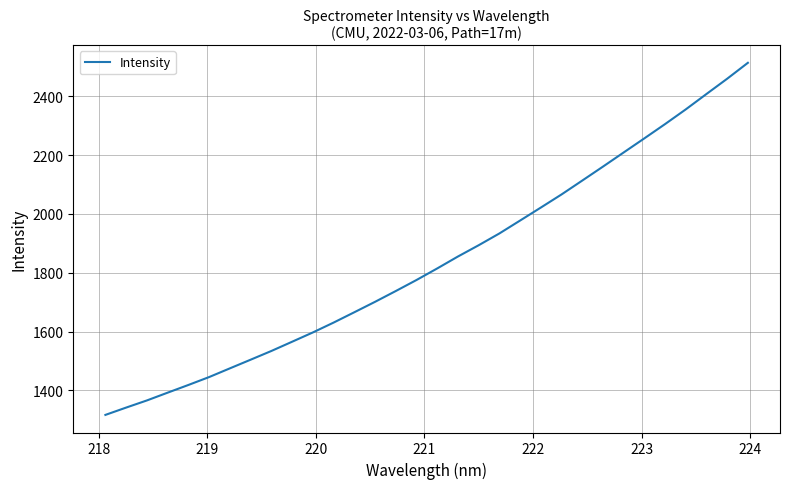

What is the maximum value shown in the chart?

2513.7